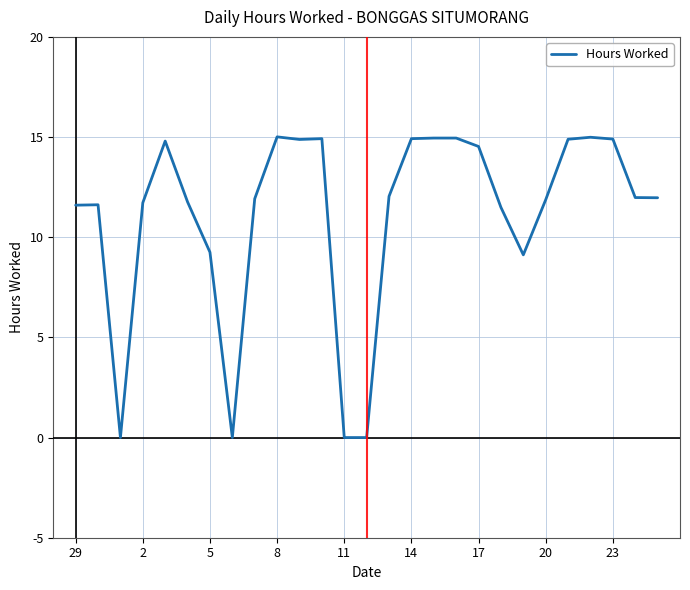

How many values exceed 11?

21